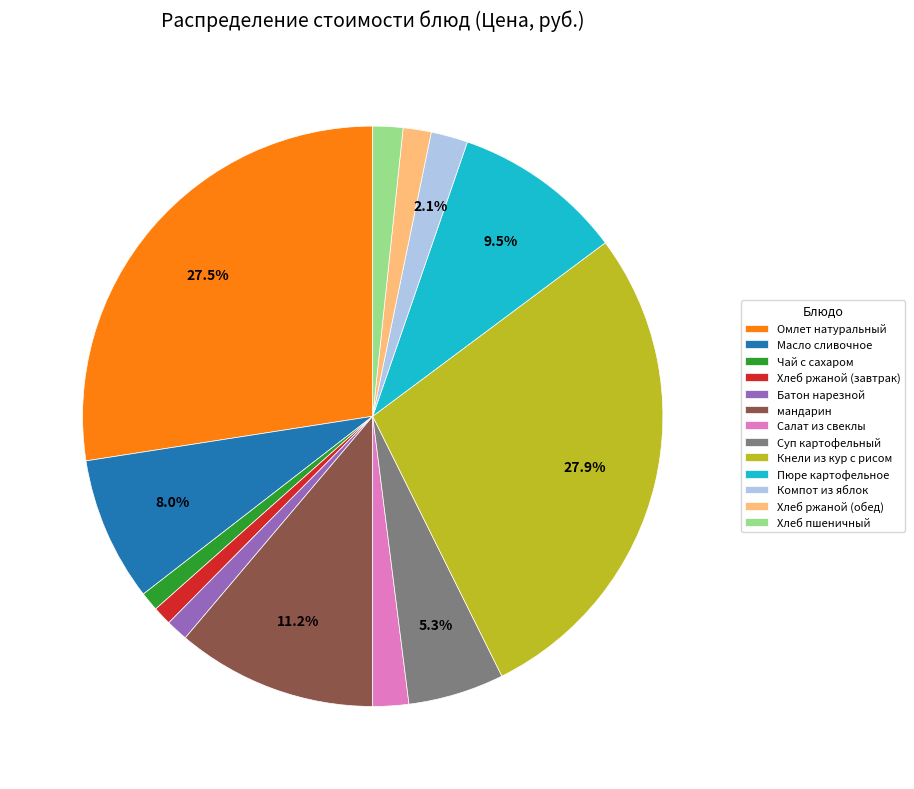

Between Кнели из кур с рисом and Хлеб пшеничный, which is larger?

Кнели из кур с рисом